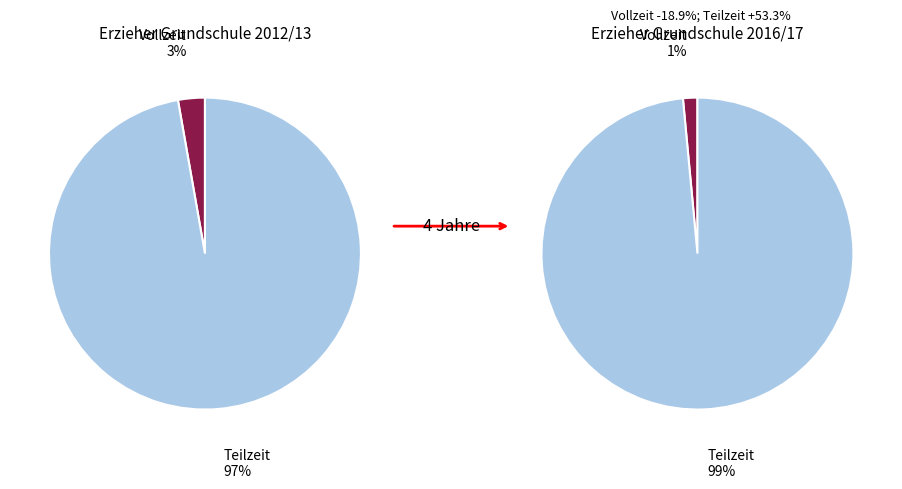

Is 2014/15 the majority of the pie?

No